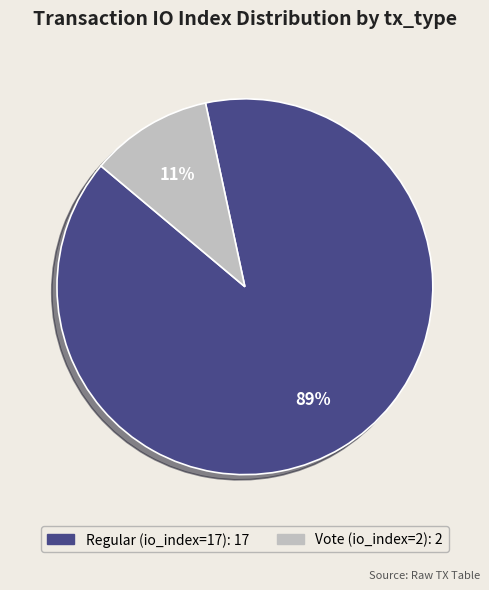

Does any single category account for the majority?

Yes